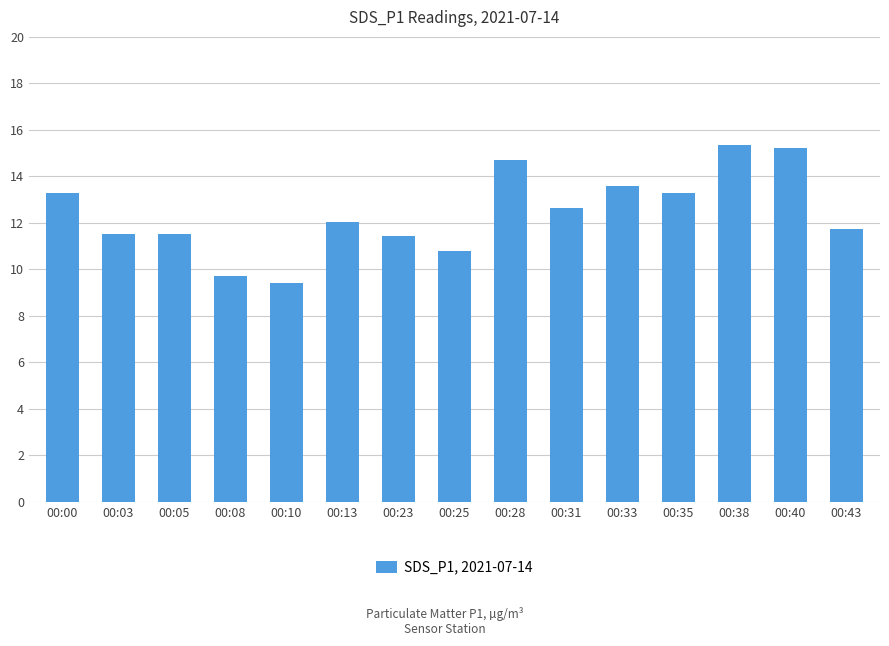

What is the value of the 11th bar from the left?

13.6